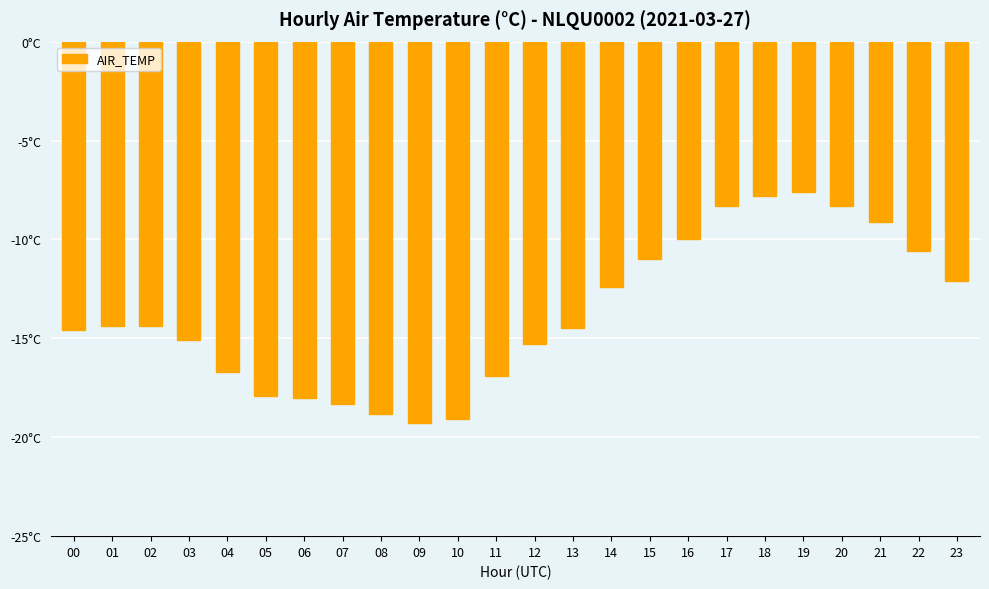

What is the change in value from 05 to 16?

+7.9